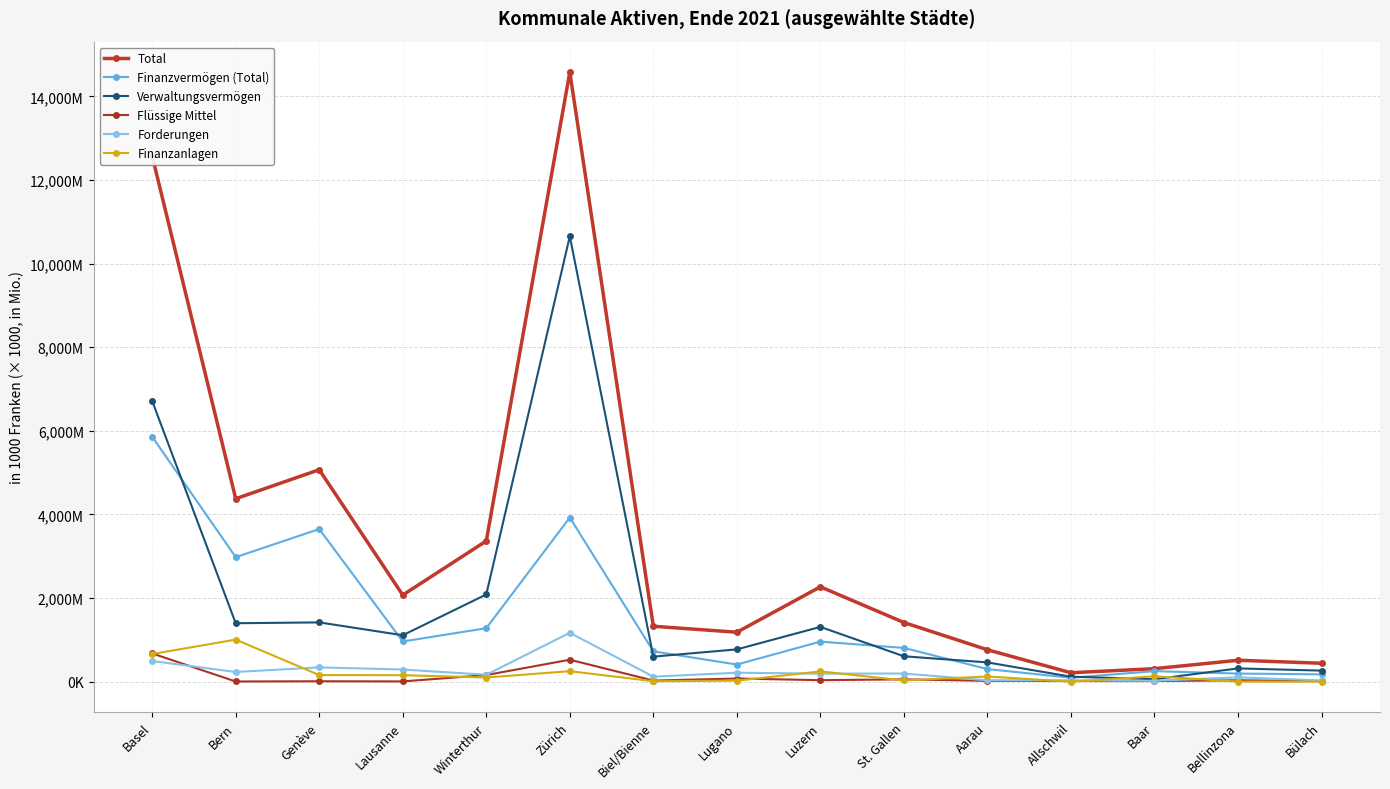

Is this an area chart (filled region under the line)?

No